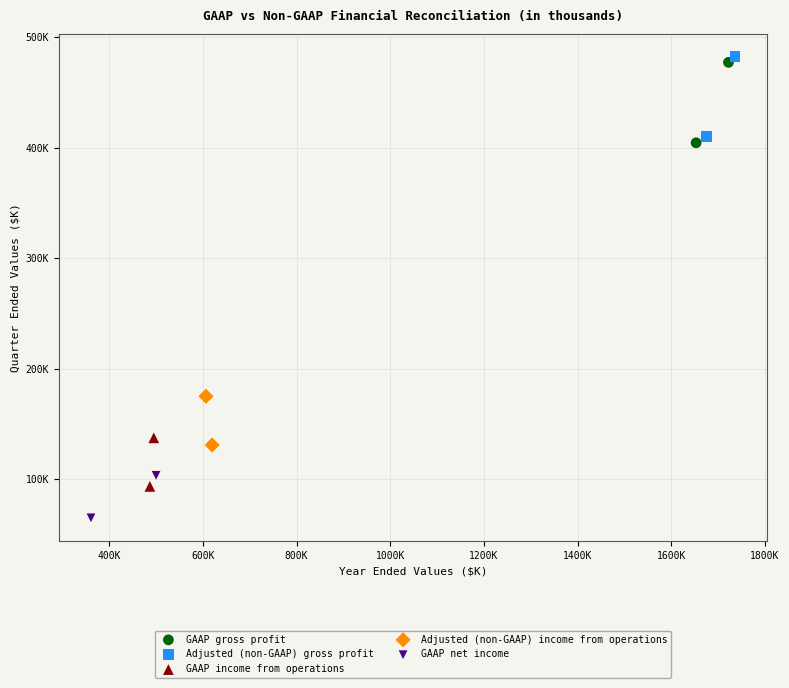

What are all the series names shown in the legend?

GAAP gross profit, Adjusted (non-GAAP) gross profit, GAAP income from operations, Adjusted (non-GAAP) income from operations, GAAP net income